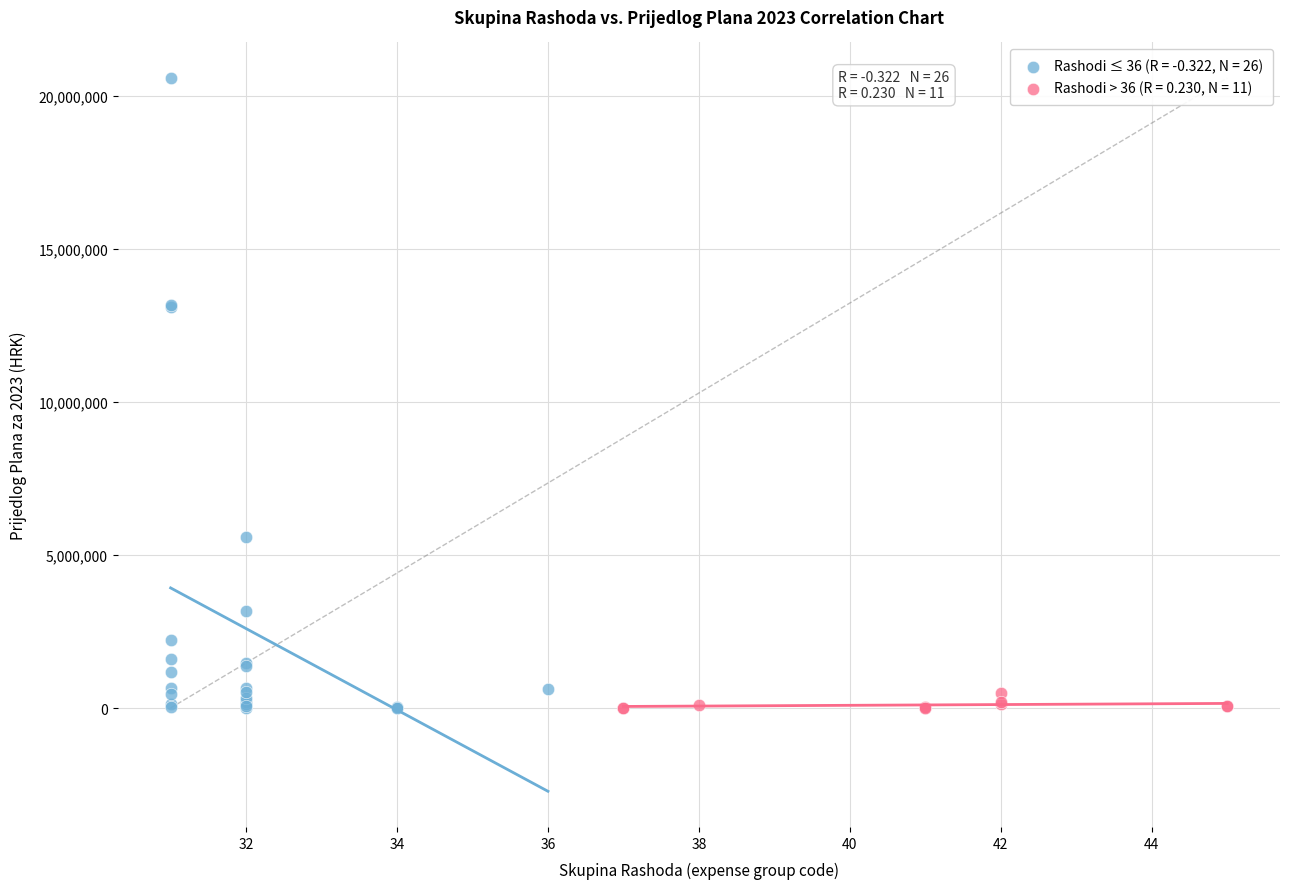

Which series reaches the maximum Y coordinate?

Rashodi ≤ 36 (R = -0.322, N = 26)